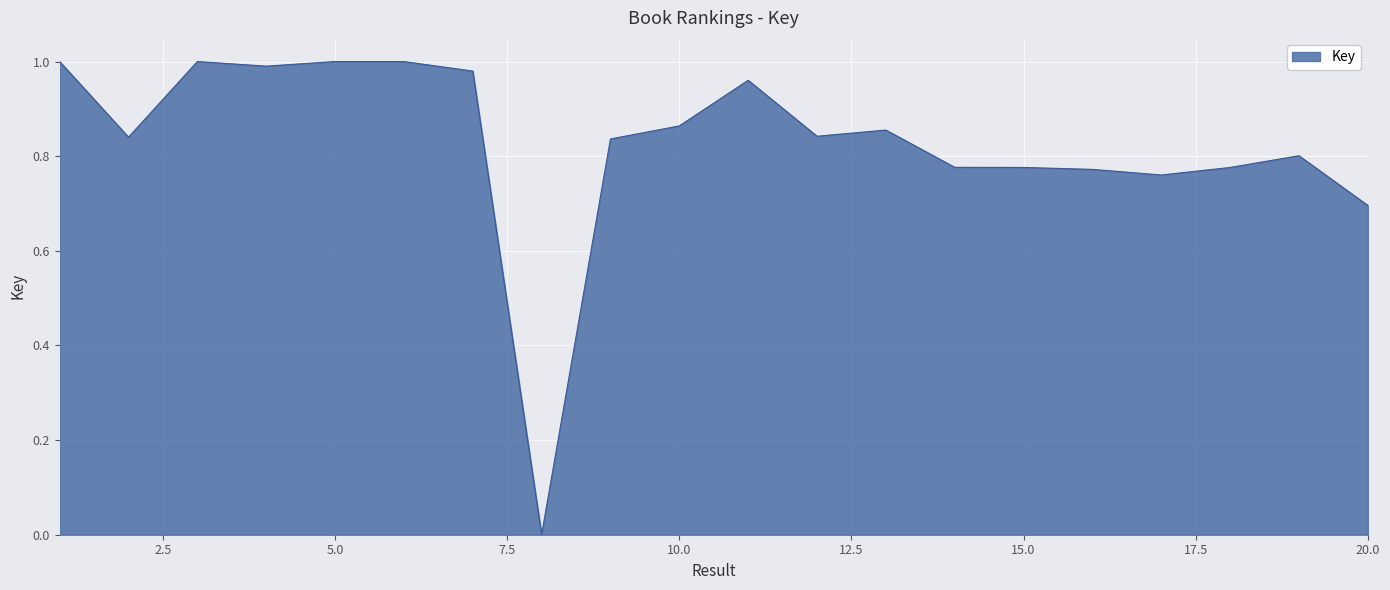

What is the sum of all values?

16.5